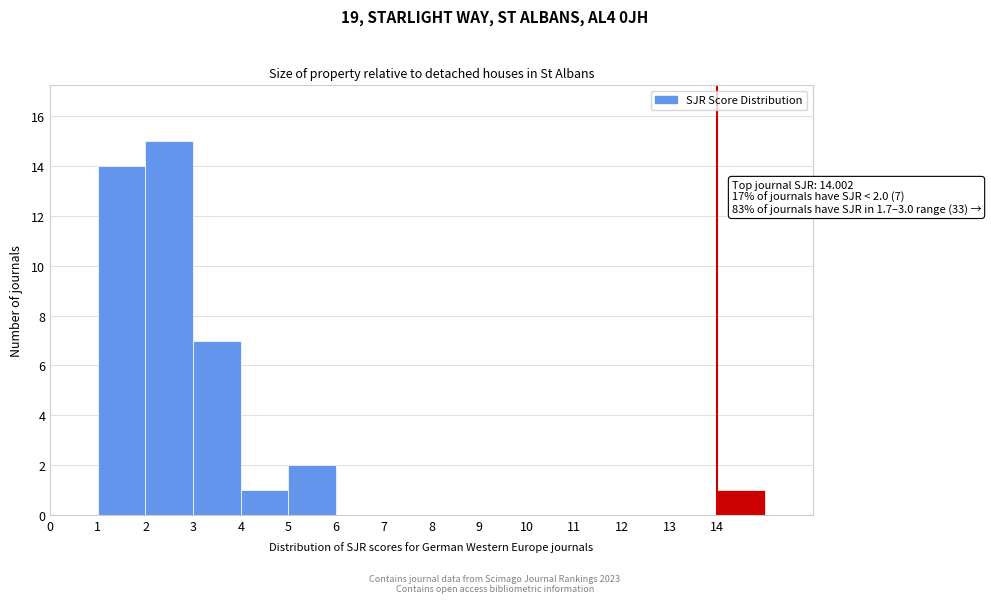

Which range on the x-axis has the tallest bar?

2 to 3